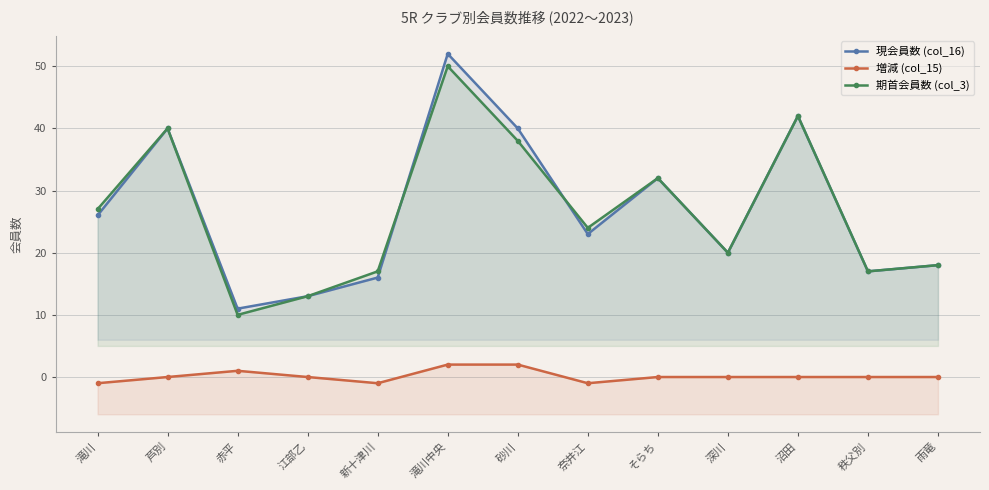

Is the value of 増減 (col_15) at 滝川 greater than the value of 現会員数 (col_16) at 芦別?

No